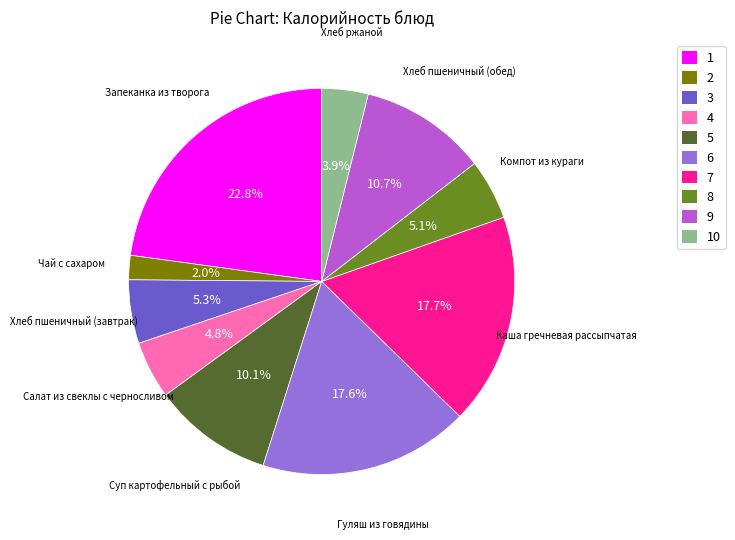

Which slice is the largest?

1